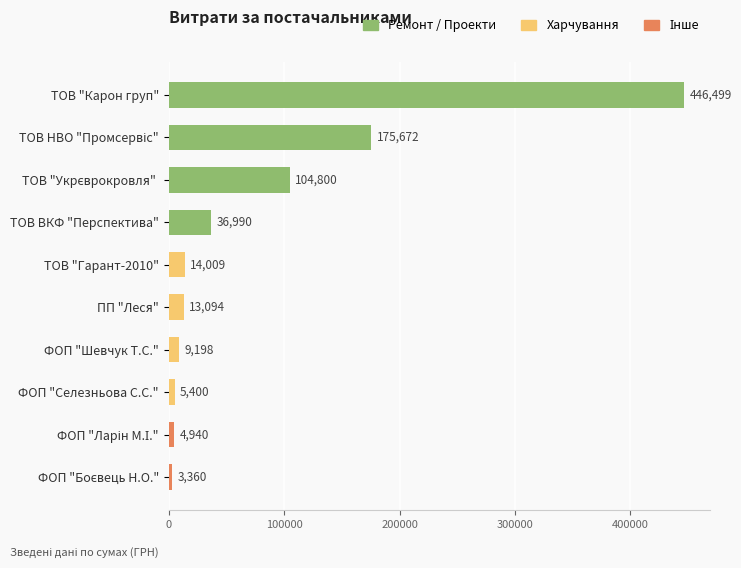

Are the bars grouped side by side (vs. stacked)?

No